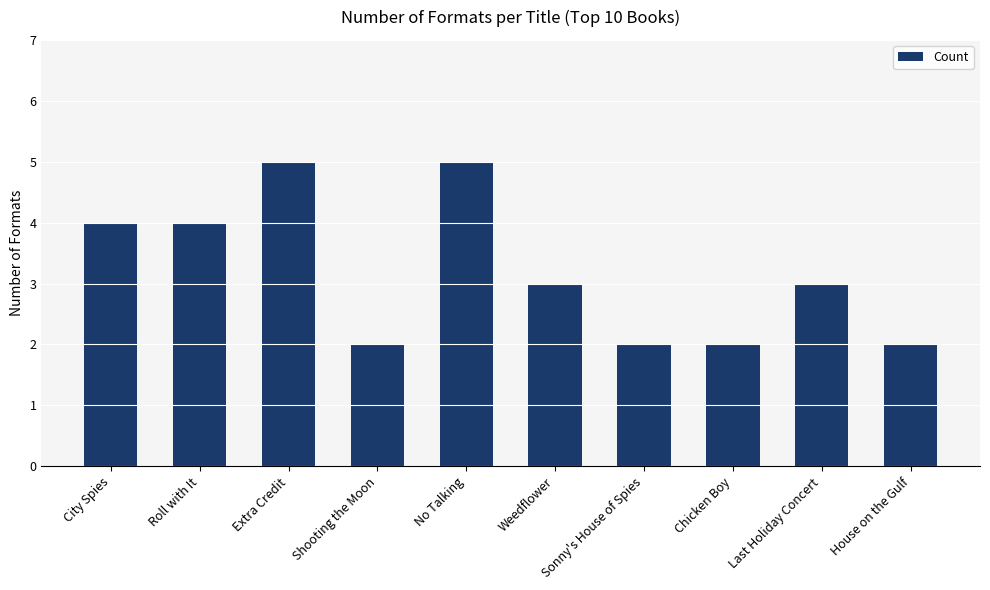

Reading right to left, transcribe all the data shown in this chart.

2	3	2	2	3	5	2	5	4	4